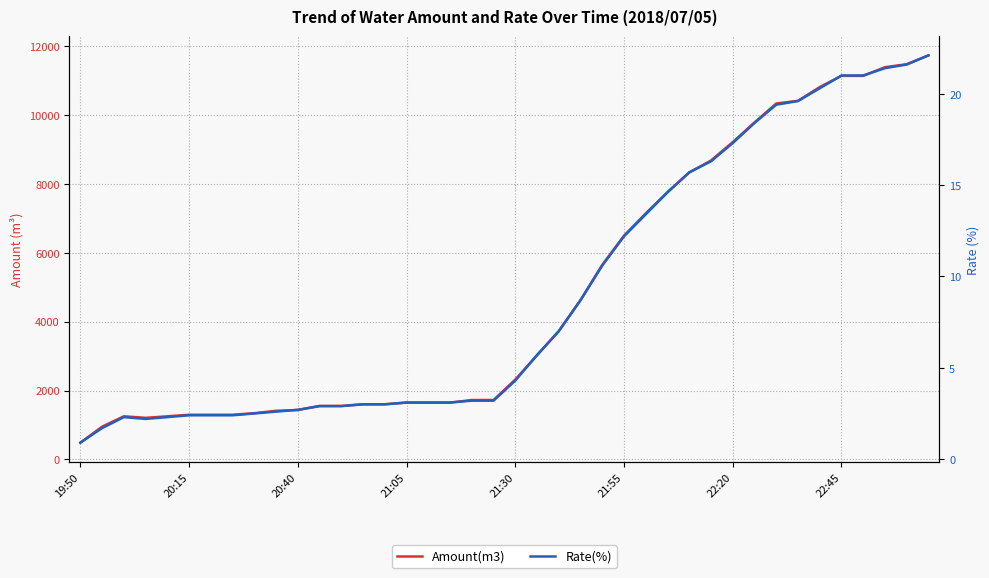

What position from the left is 20:15?

2